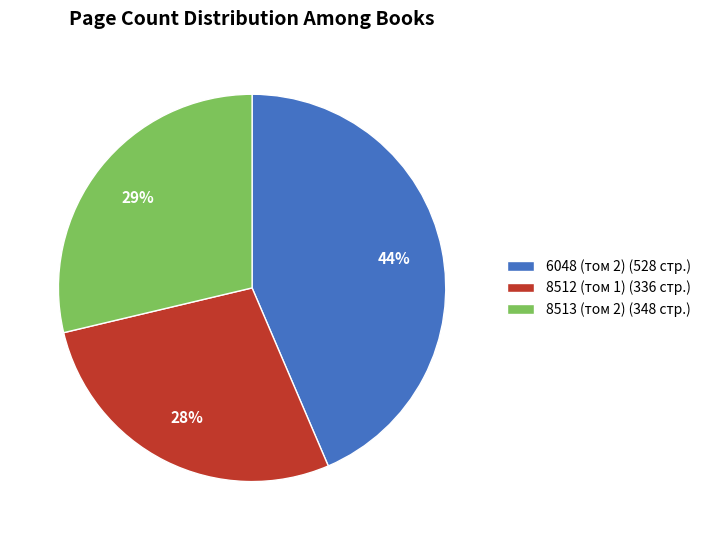

To the nearest percent, what is the difference between the largest and smallest slice percentages?

16%